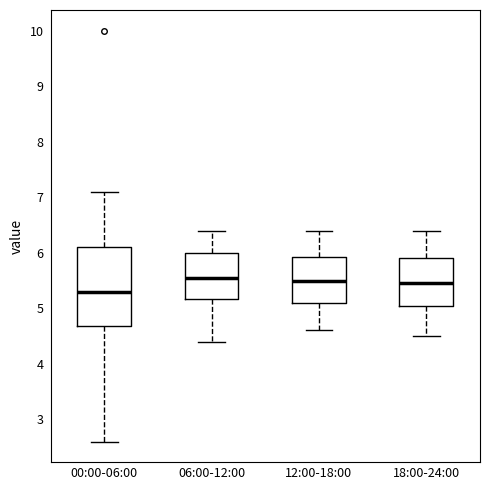

Reading left to right, read every box against the y-axis: the position of its median line, the range the box covers, and the ends of its whiskers. The values are not printed on the chart, so give them approximately, as read against the axis.

00:00-06:00: median 5.3, box 4.7 to 6.1, whiskers 2.6 to 7.1
06:00-12:00: median 5.6, box 5.2 to 6.0, whiskers 4.4 to 6.4
12:00-18:00: median 5.5, box 5.1 to 5.9, whiskers 4.6 to 6.4
18:00-24:00: median 5.5, box 5.1 to 5.9, whiskers 4.5 to 6.4